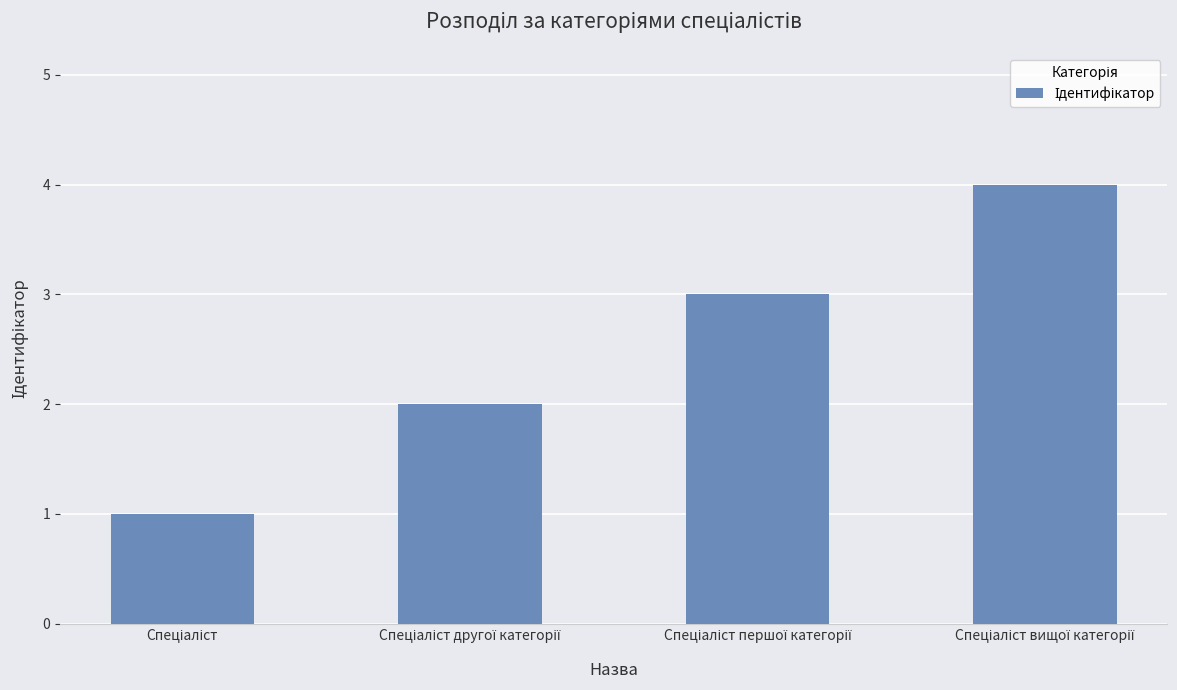

What is the sum of all values?

10